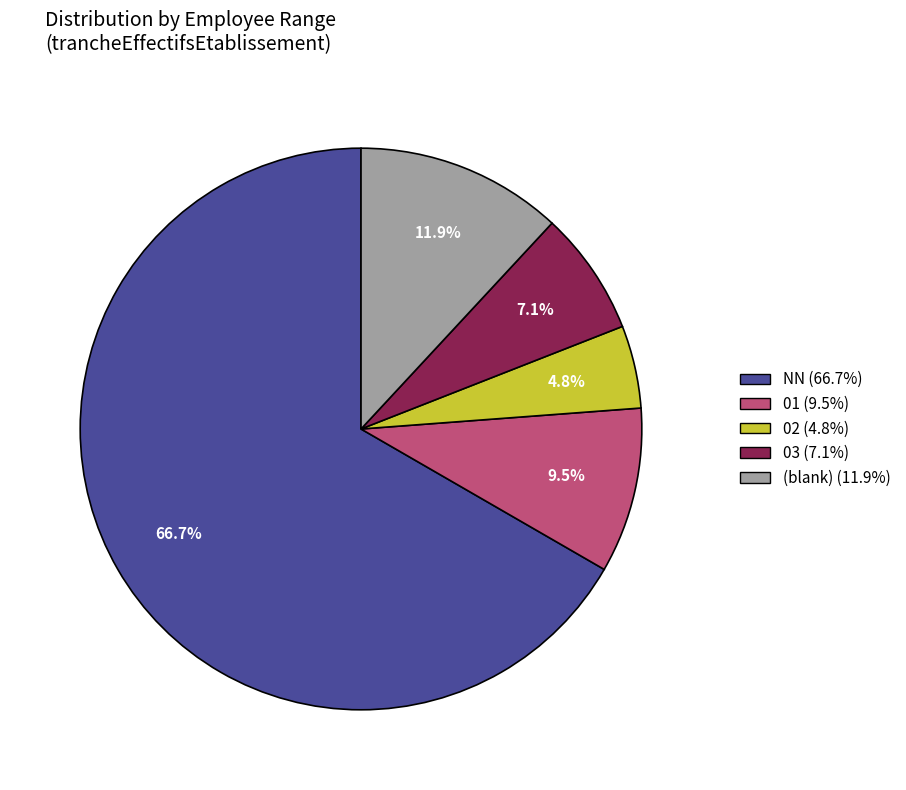

Does any single category account for the majority?

Yes